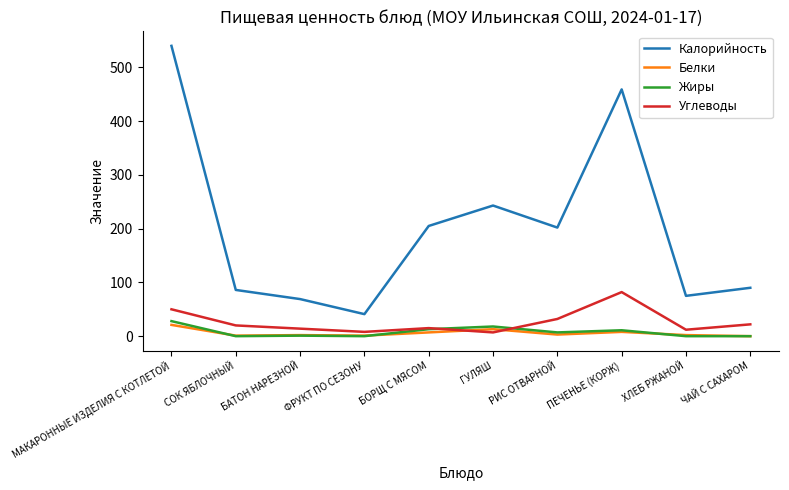

The value of Углеводы at ПЕЧЕНЬЕ (КОРЖ) is 82. True or false?

True